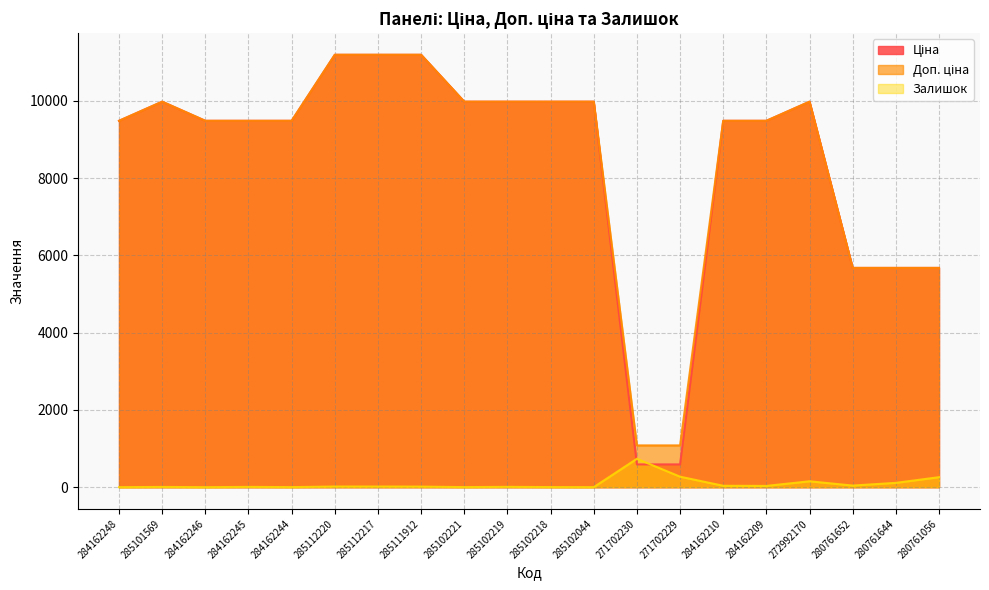

The value of Доп. ціна at 285102221 is 9975.0. True or false?

True